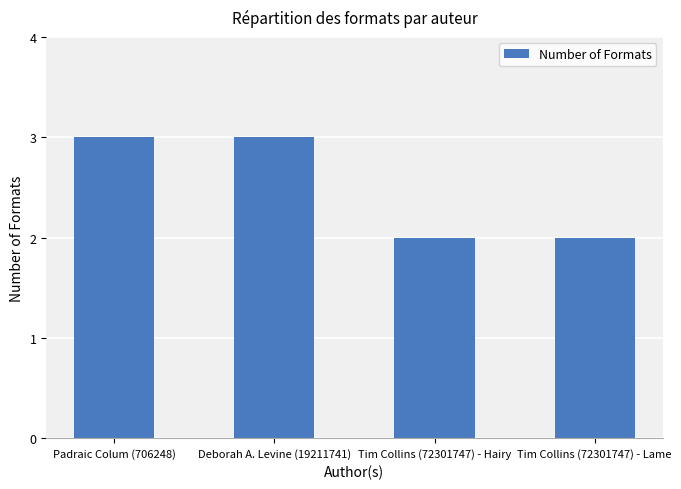

What is the minimum value shown in the chart?

2